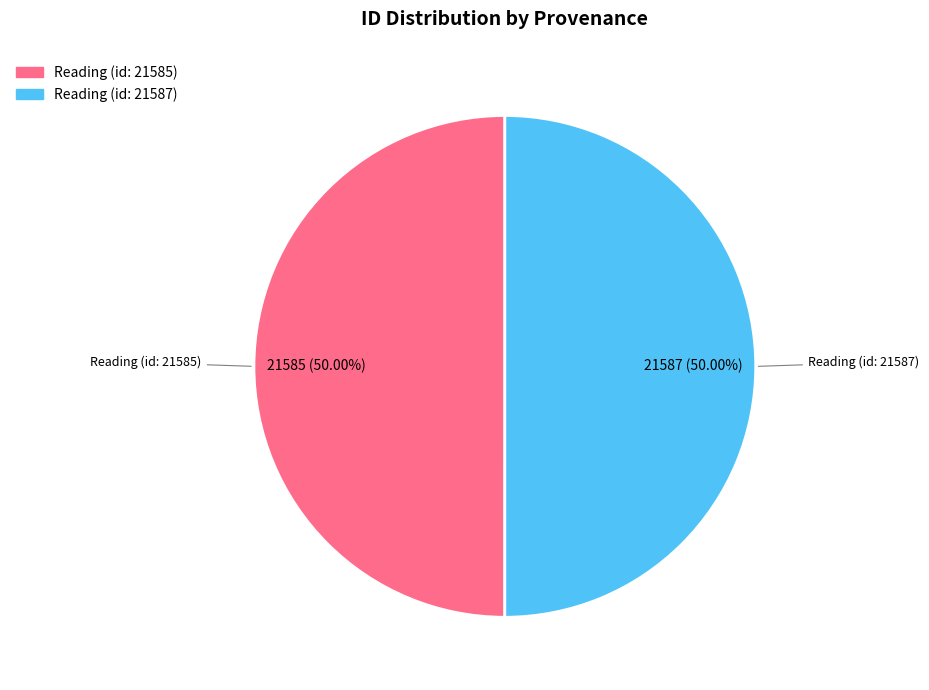

What is the ratio of the value at Reading (id: 21585) to the value at Reading (id: 21587)?

1.0